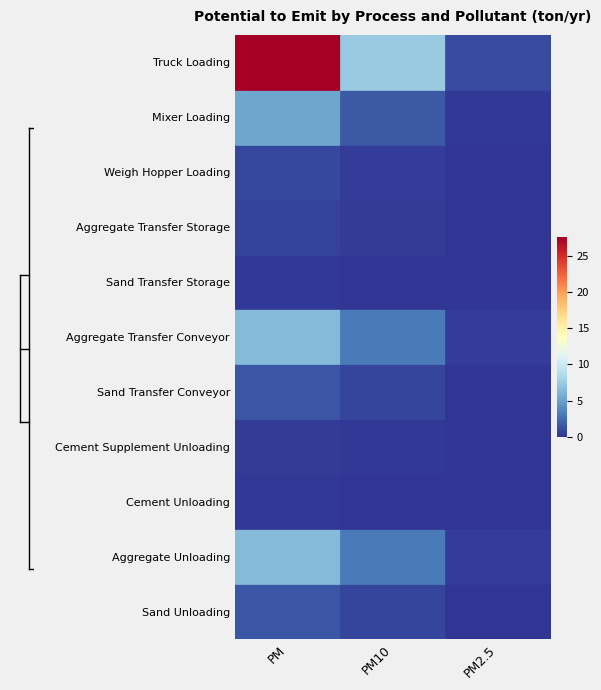

What is the maximum value shown in the chart?

27.6